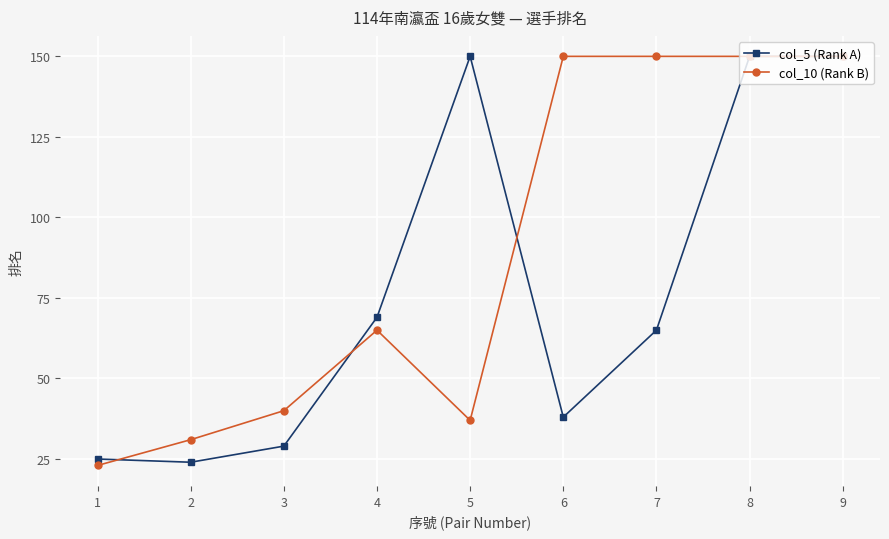

Which series has the largest total across all categories?

col_10 (Rank B)